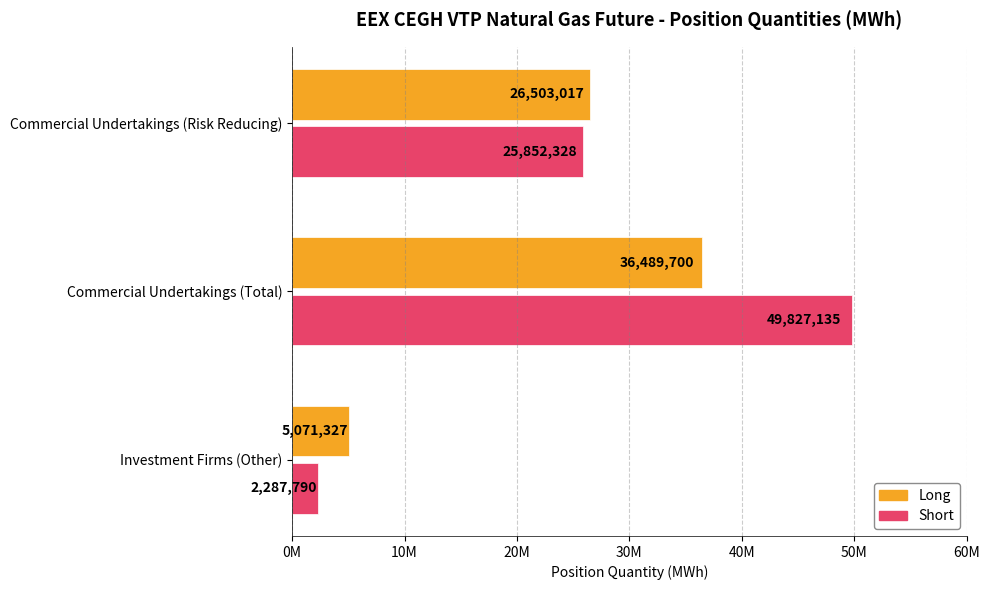

What are all the series names shown in the legend?

Long, Short